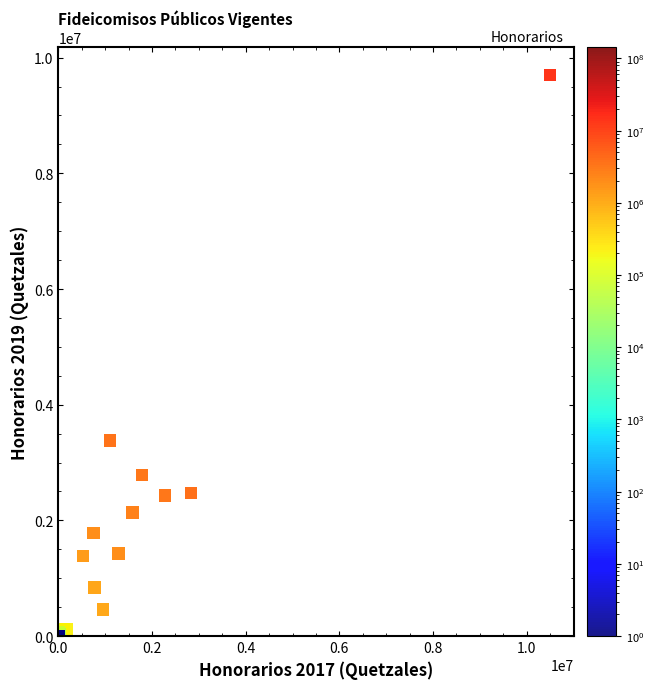

What Y value in the scatter plot is closest to 4847704?

3380879.6